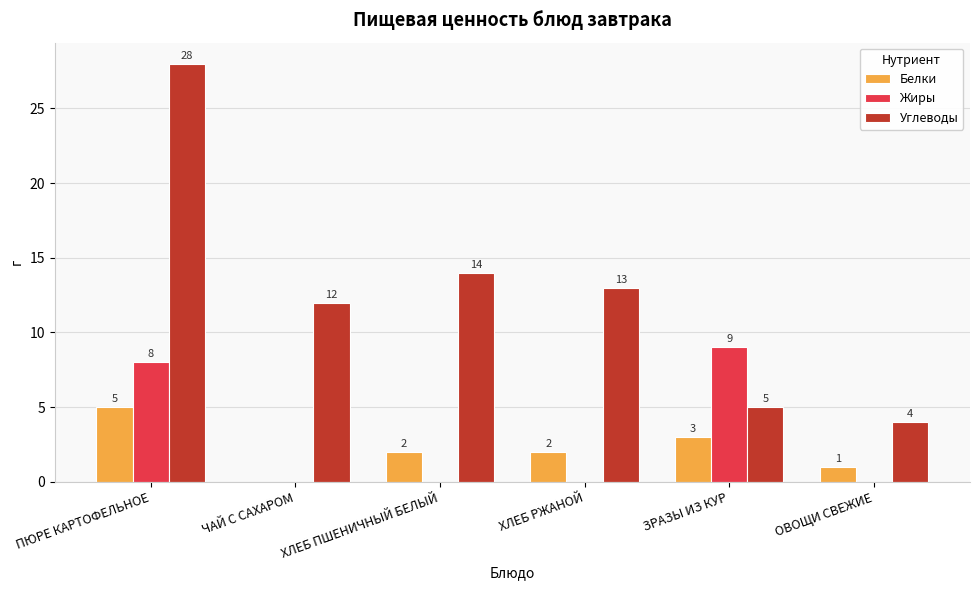

Between ХЛЕБ ПШЕНИЧНЫЙ БЕЛЫЙ and ХЛЕБ РЖАНОЙ, which series saw the biggest shift?

Углеводы